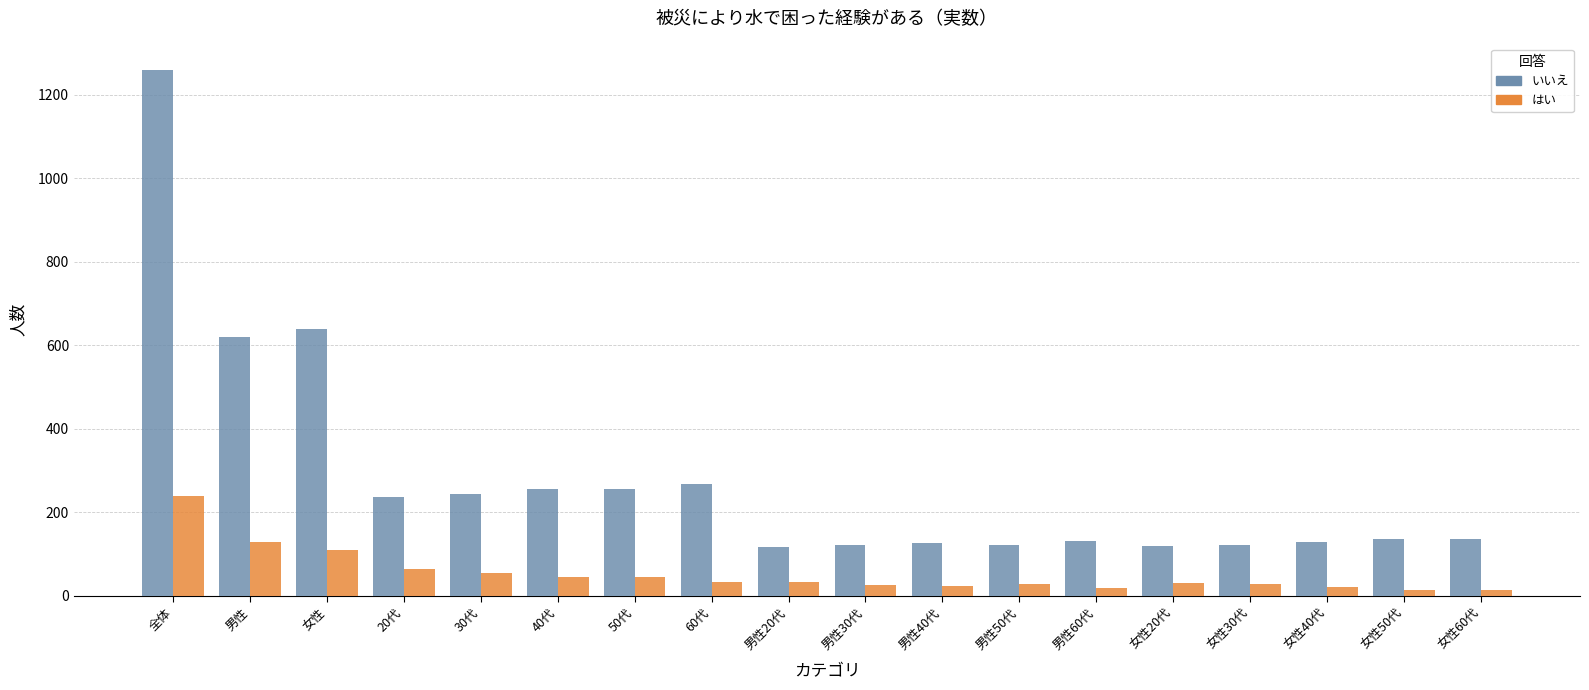

How many bars are there in total?

36